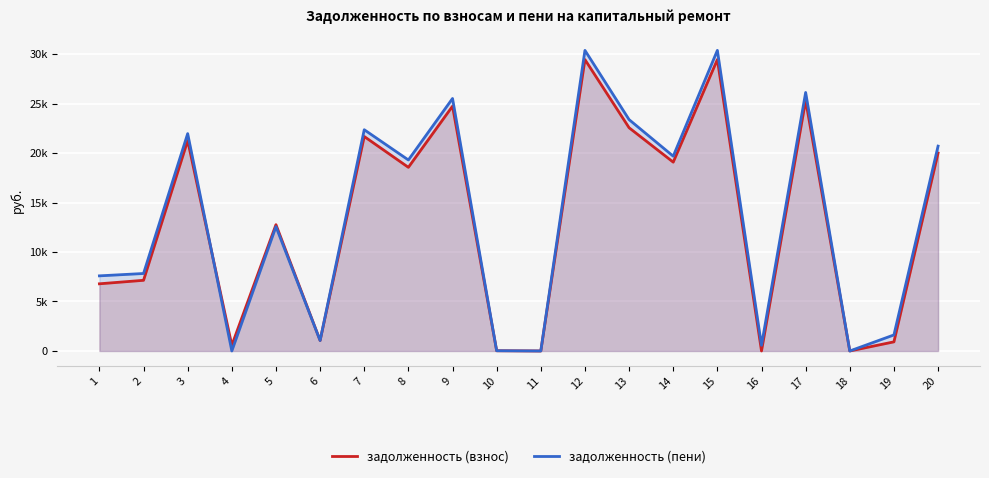

Rank the categories by задолженность (взнос) value from lowest to highest.

11, 16, 18, 10, 4, 19, 6, 1, 2, 5, 8, 14, 20, 3, 7, 13, 9, 17, 12, 15